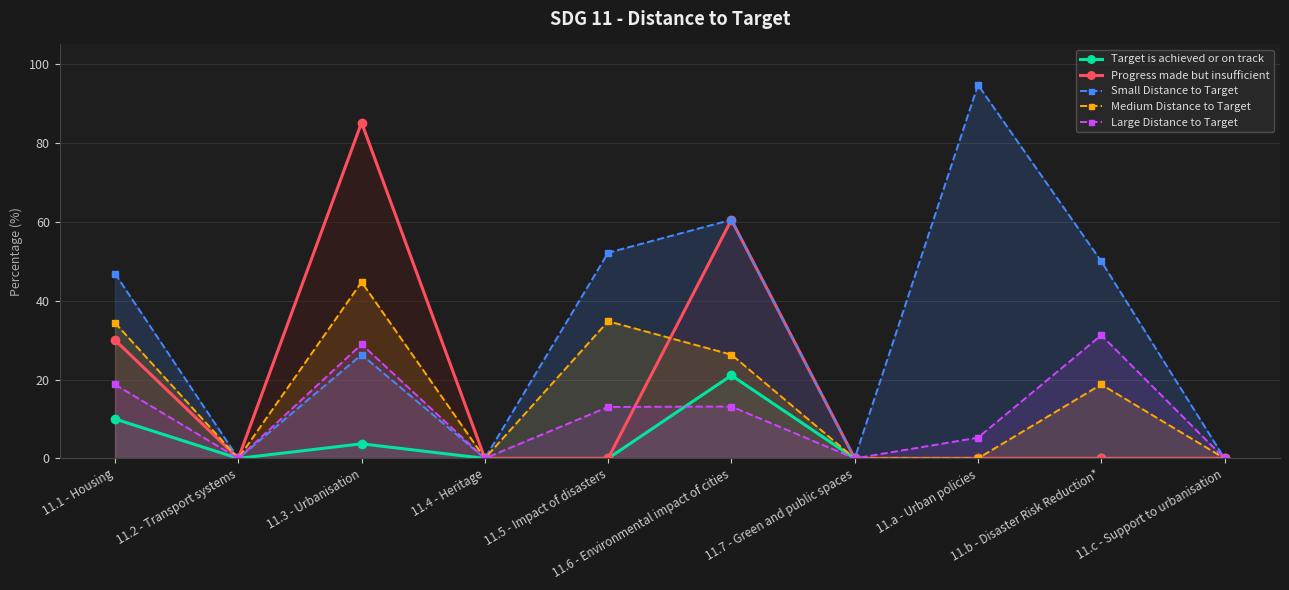

What is the difference between the second highest and minimum values in the Target is achieved or on track series?

10.0